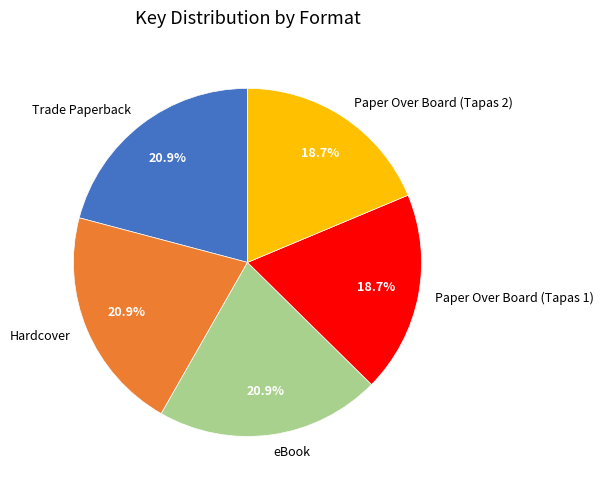

Is there any slice that represents more than half of the pie?

No